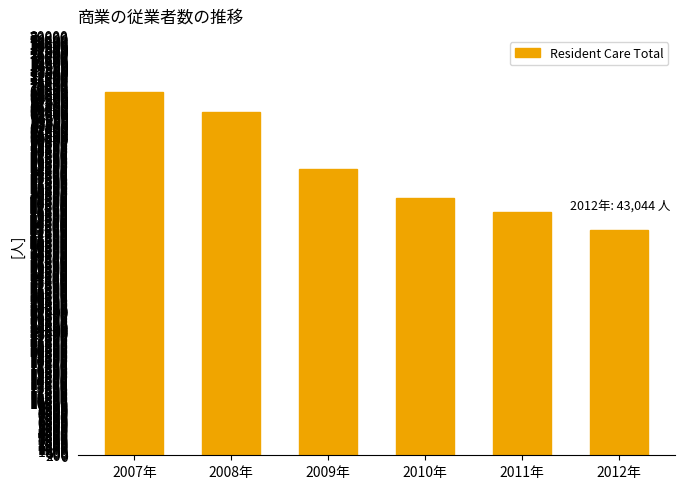

How many bars are there in total?

6